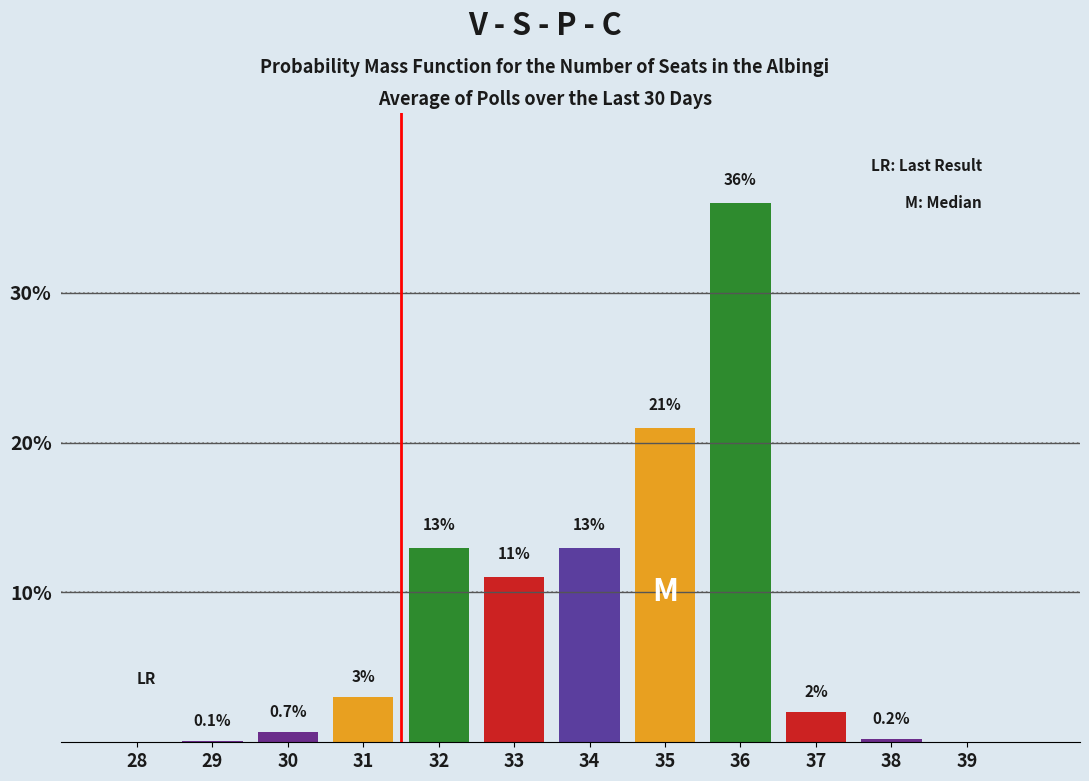

Reading right to left, extract all data points from this chart.

39=0.0	38=0.2	37=2.0	36=36.0	35=21.0	34=13.0	33=11.0	32=13.0	31=3.0	30=0.7	29=0.1	28=0.0